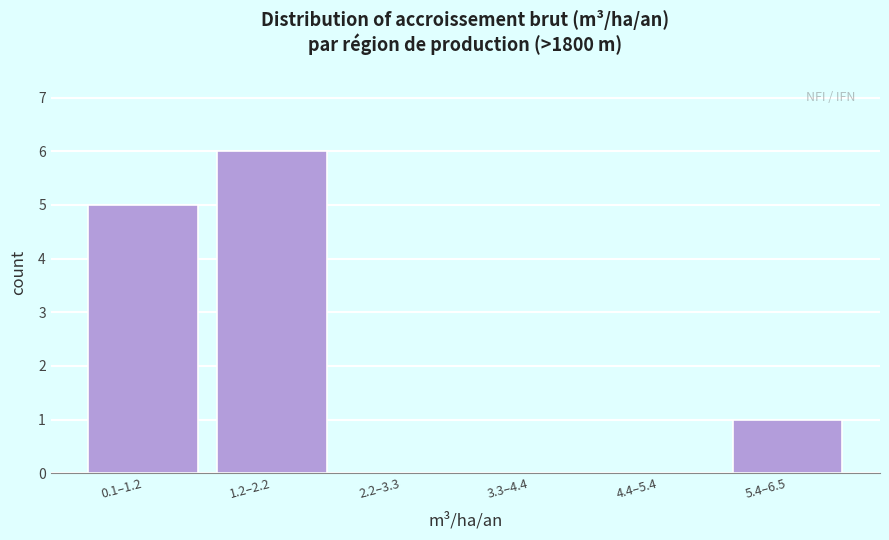

Reading left to right, what are all the values shown in this chart?

0.1–1.2=5	1.2–2.2=6	2.2–3.3=0	3.3–4.4=0	4.4–5.4=0	5.4–6.5=1